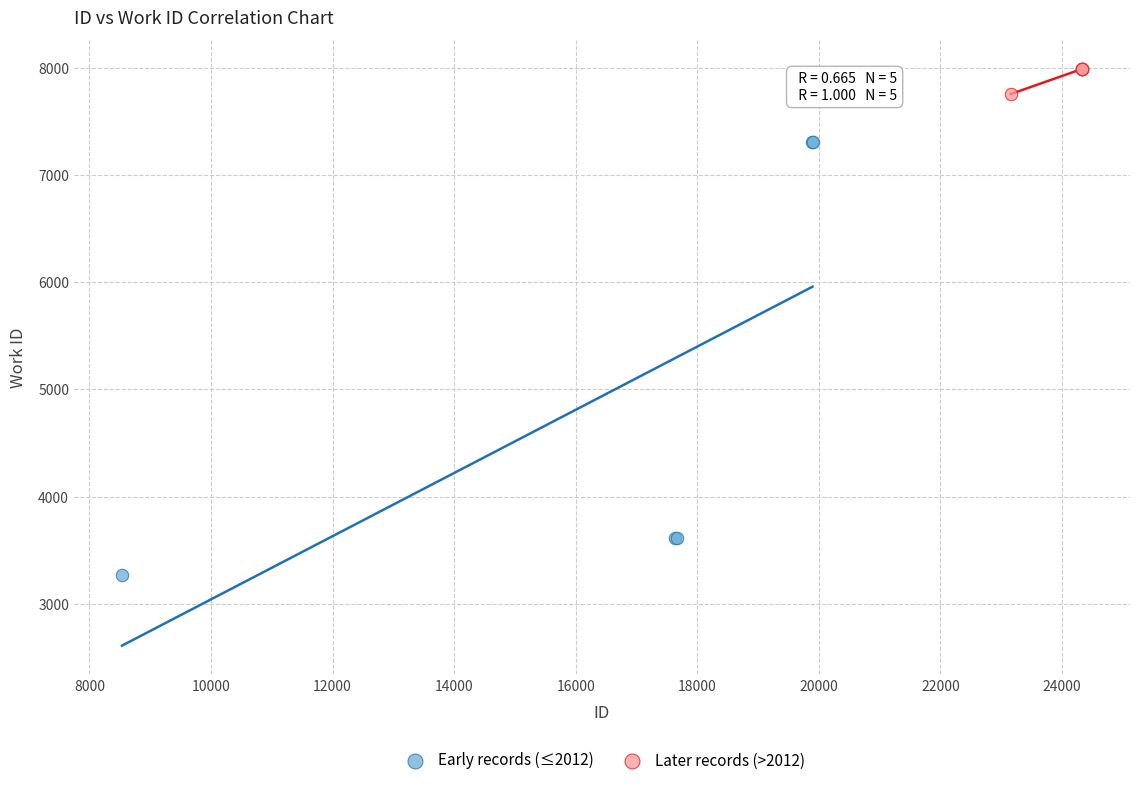

Which series contains the highest Y value?

Later records (>2012)